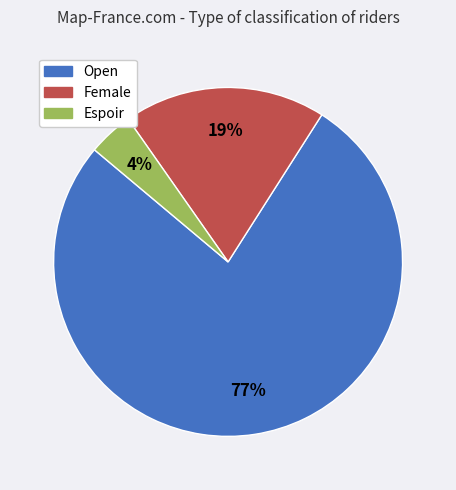

How many segments does this pie chart have?

3